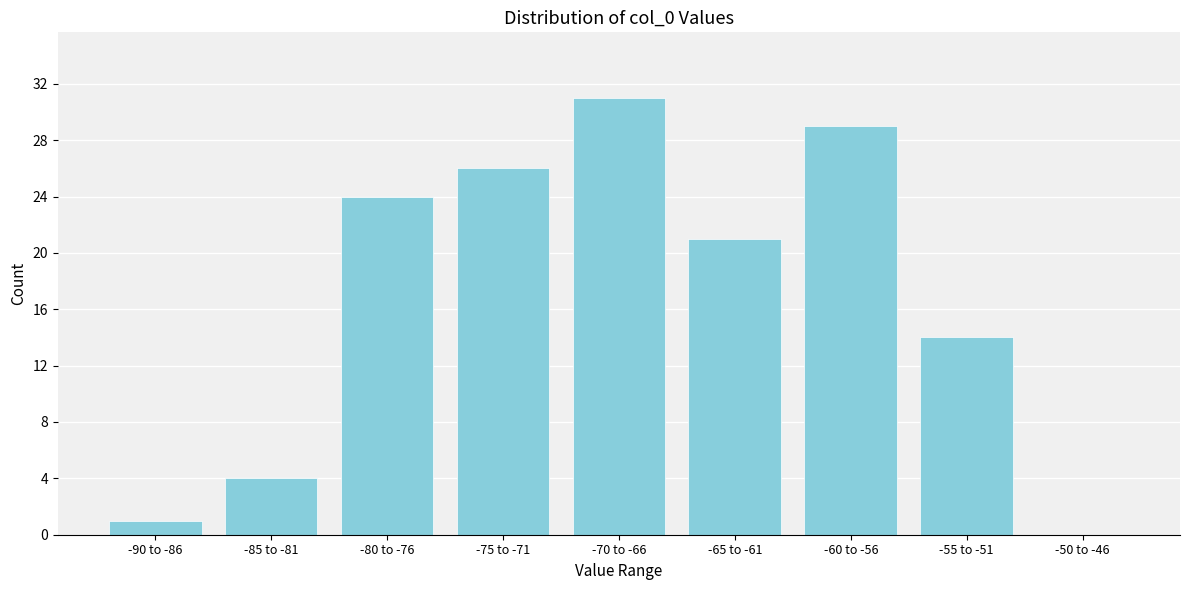

Reading right to left, extract all data points from this chart.

-50 to -46=0	-55 to -51=14	-60 to -56=29	-65 to -61=21	-70 to -66=31	-75 to -71=26	-80 to -76=24	-85 to -81=4	-90 to -86=1